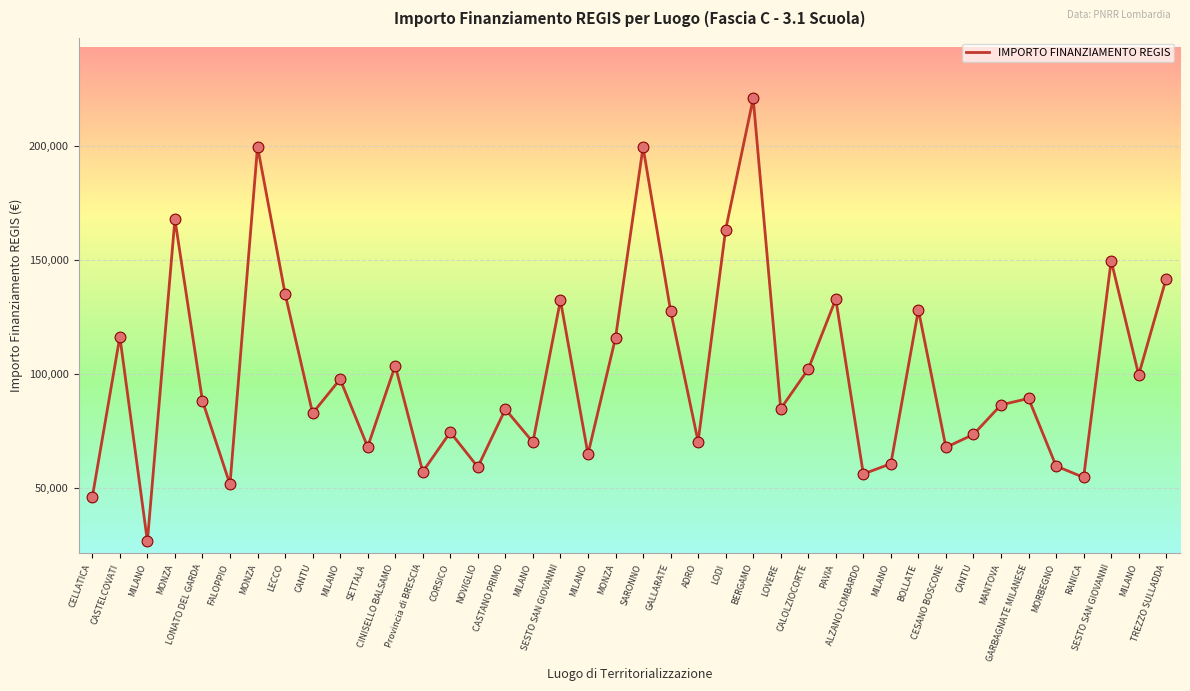

Which has a higher value, MANTOVA or CASTANO PRIMO?

MANTOVA